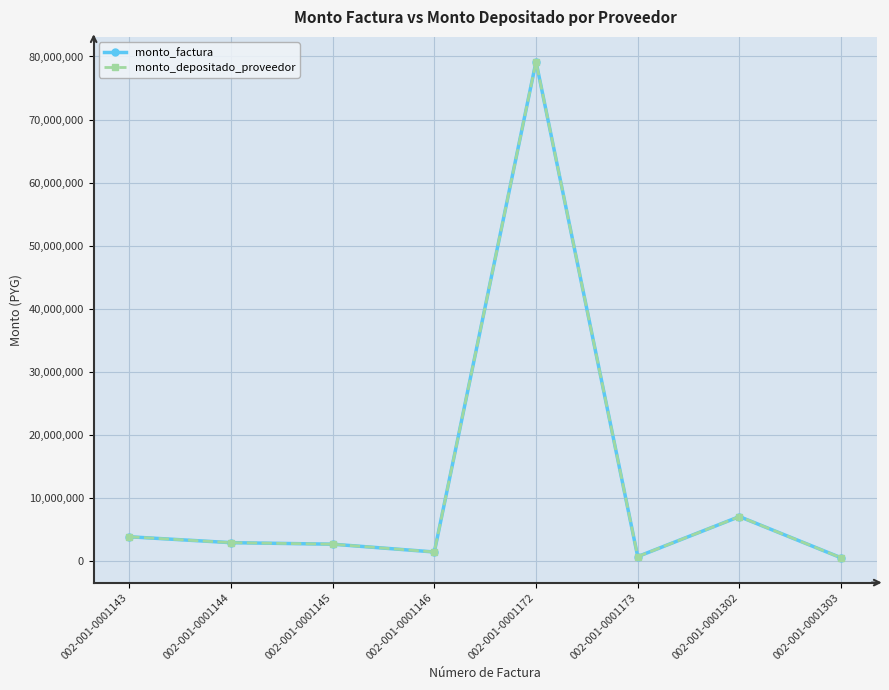

What is the smallest value displayed?

522500